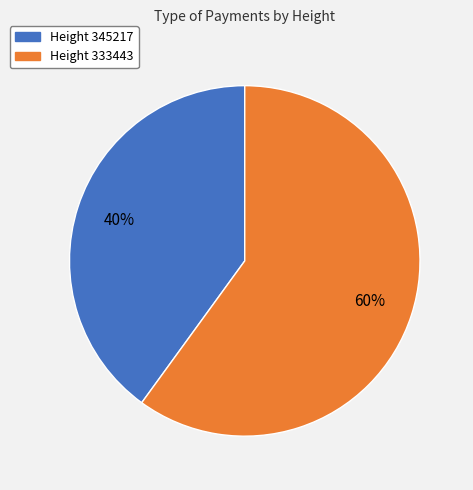

Is there any slice that represents more than half of the pie?

Yes